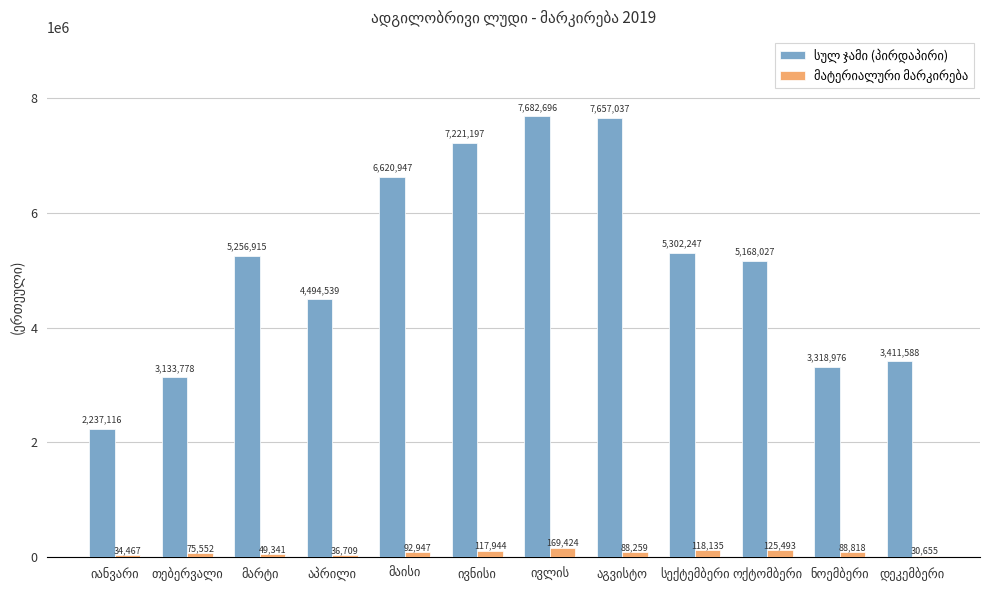

At how many categories does at least one series exceed 2213206?

12